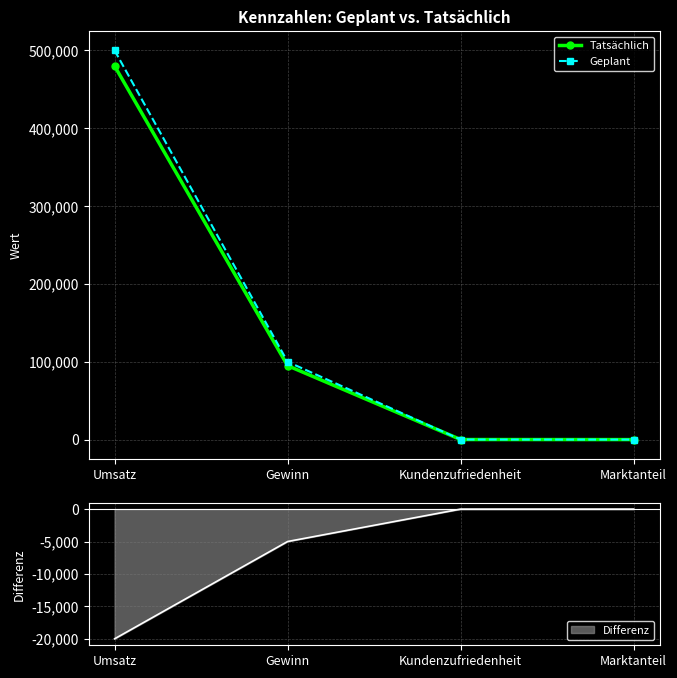

What is the value of the Geplant point at the 4th from the left?

20